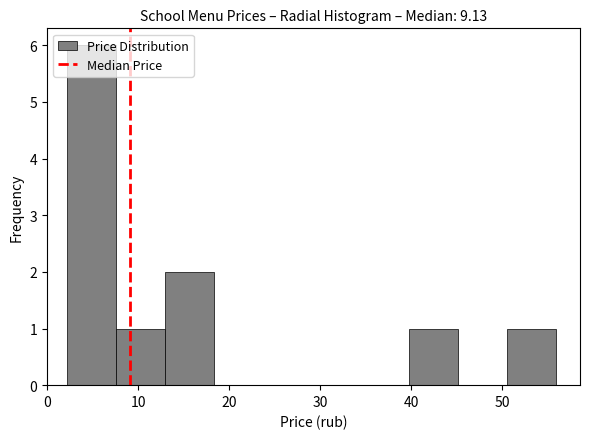

Which range on the x-axis has the tallest bar?

2 to 8